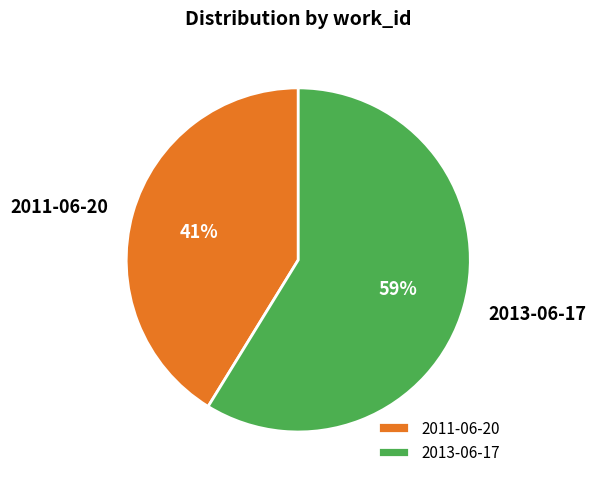

Rank the categories by value from highest to lowest.

2013-06-17, 2011-06-20